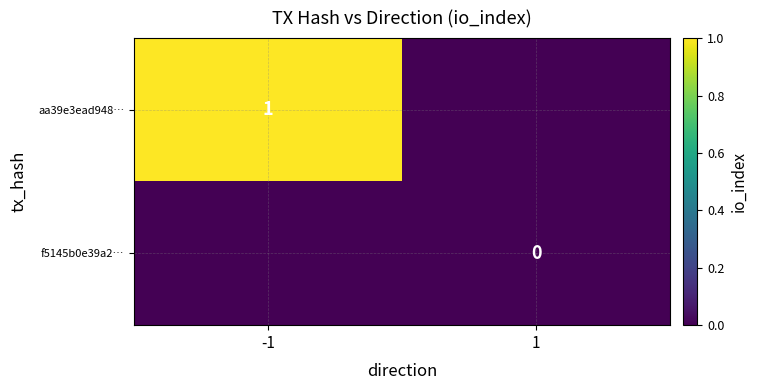

Is the value of f5145b0e39a2… at 1 greater than the value of aa39e3ead948… at -1?

No